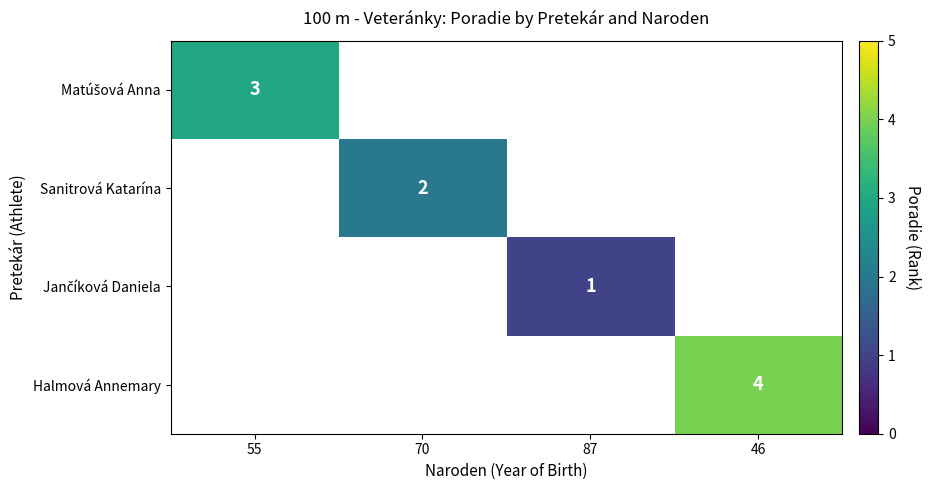

What is the greatest value displayed?

4.0